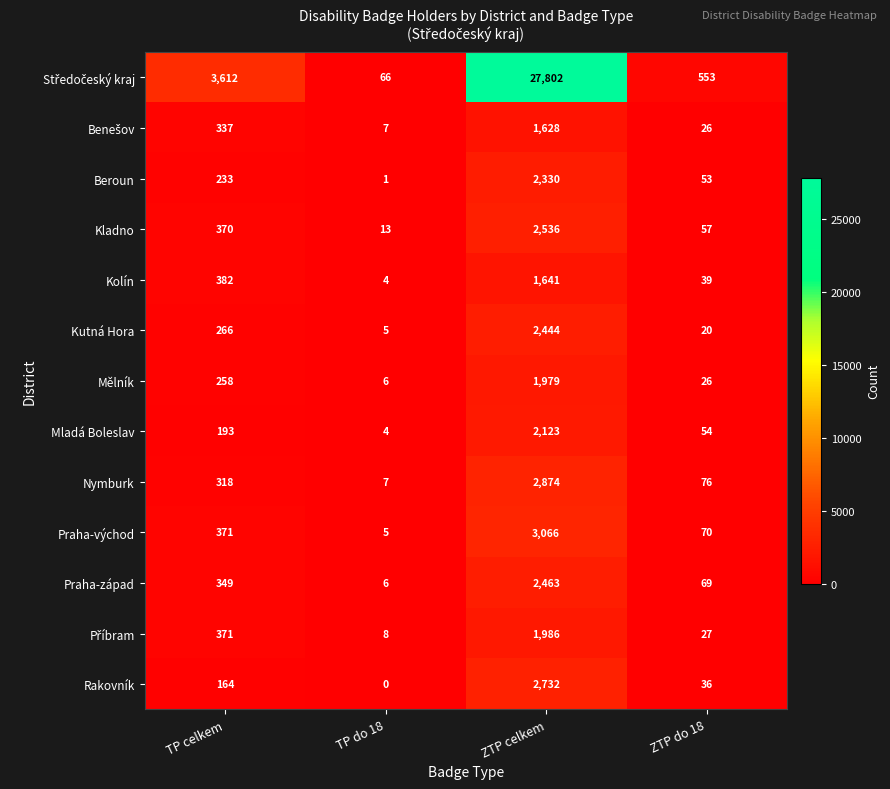

What is the difference between the highest and lowest values at TP celkem?

3448